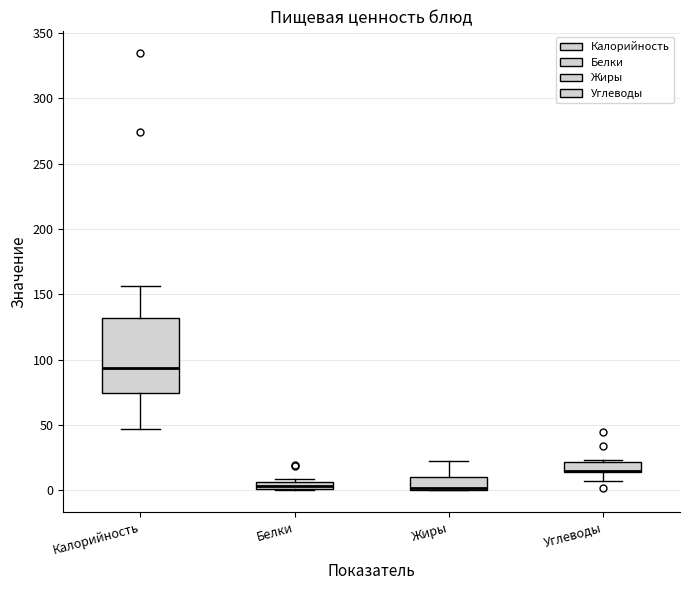

Which box is the tallest, from its lower edge to its upper edge?

Калорийность